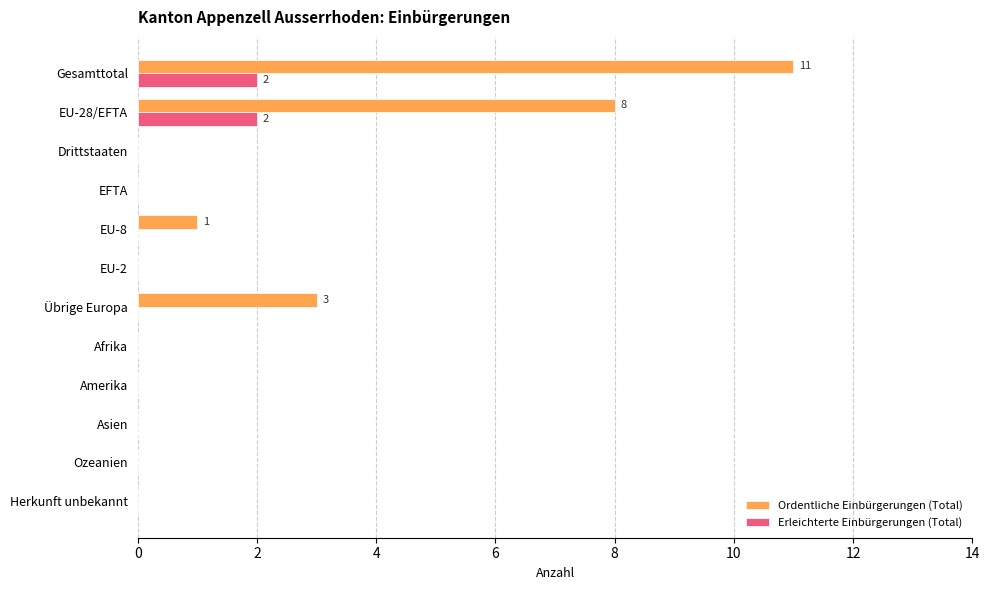

What is the sum of all Erleichterte Einbürgerungen (Total) values?

4